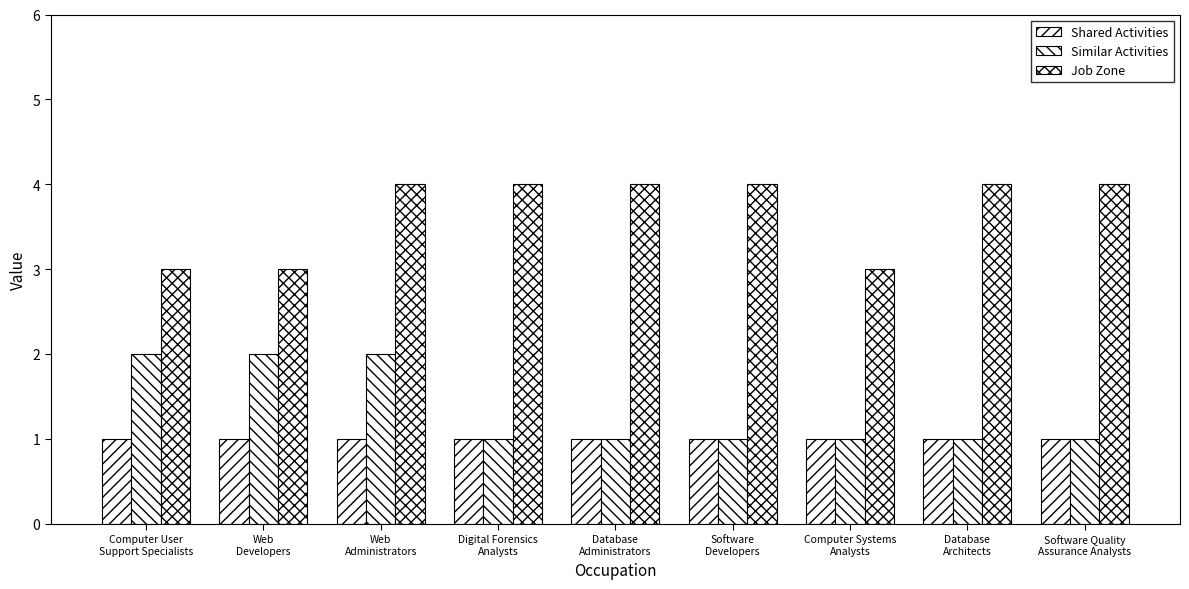

What is the value of the Similar Activities bar at the 1st from the left?

2